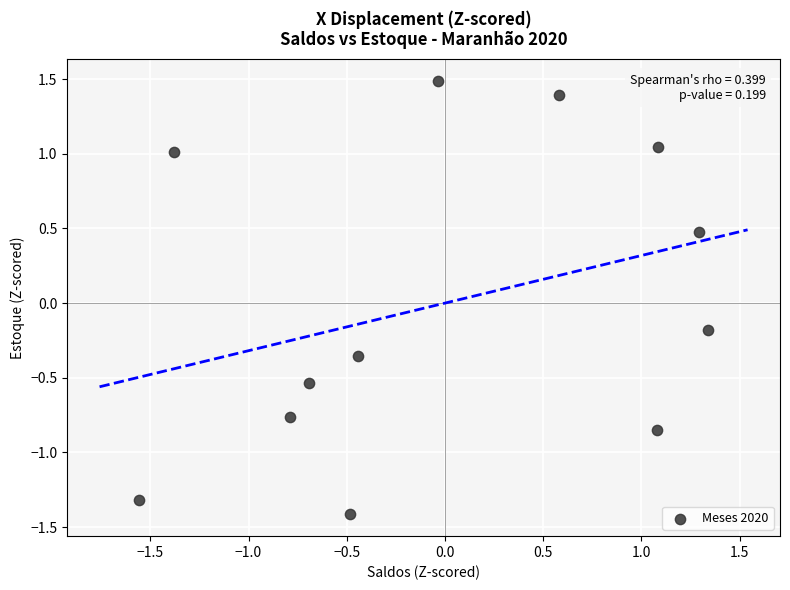

What is the range of X values (max minus min)?

2.9